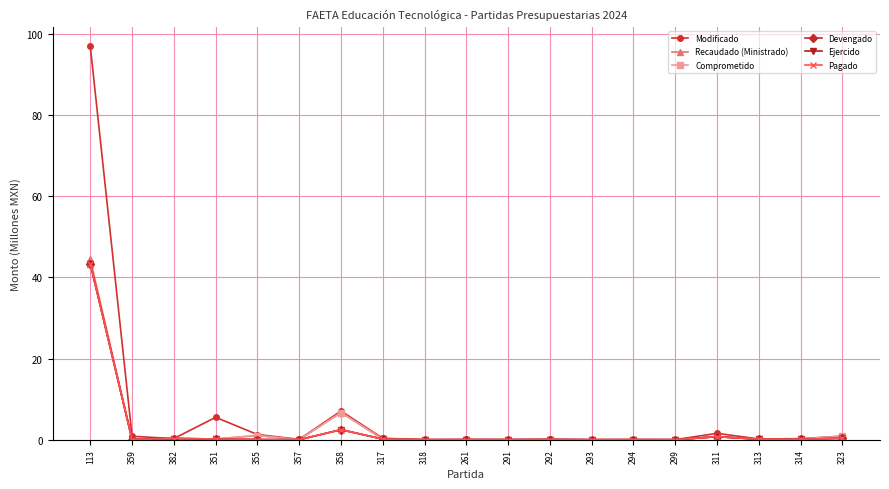

In Devengado, how many points are higher than both neighbors (excluding endpoints)?

5